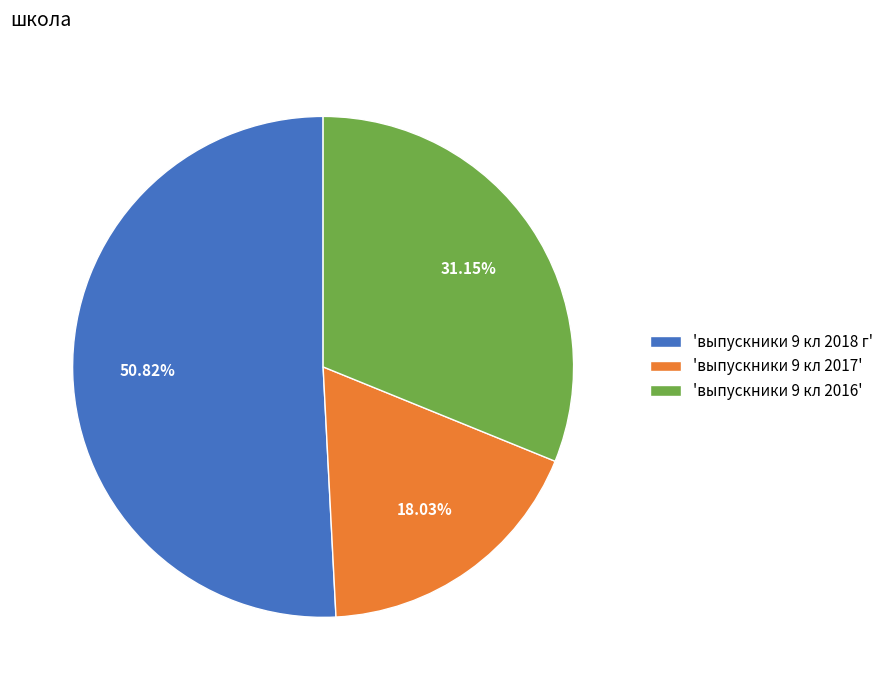

How many slices are in this pie chart?

3